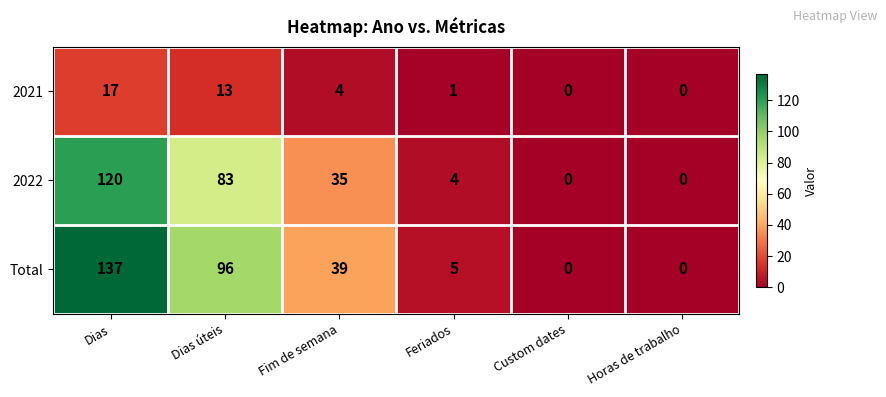

Where does the 2022 series first go above 35?

Dias